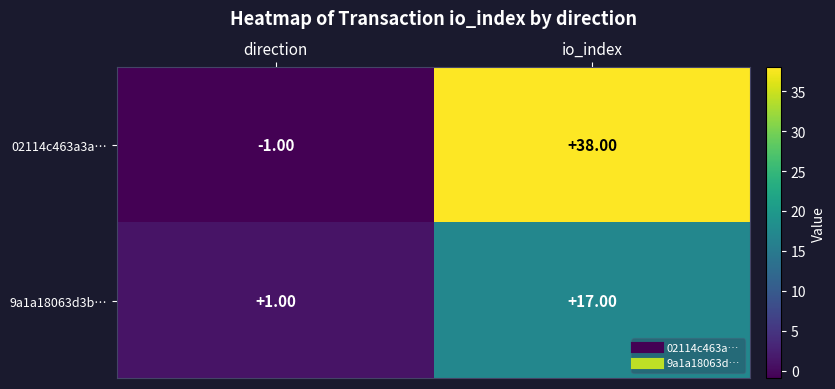

At which category does the chart reach its peak across all series?

io_index